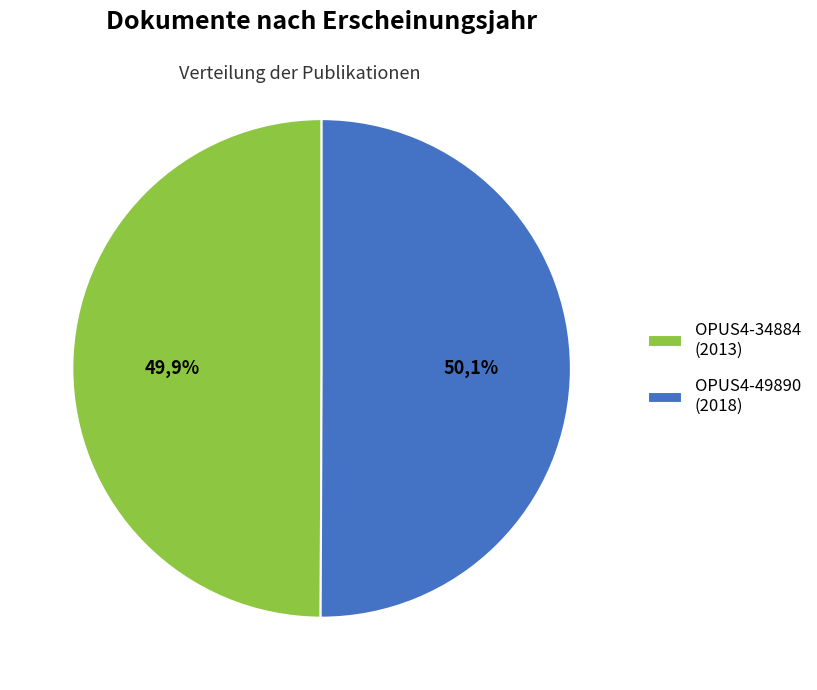

The OPUS4-34884 slice represents 39% of the pie. True or false?

False